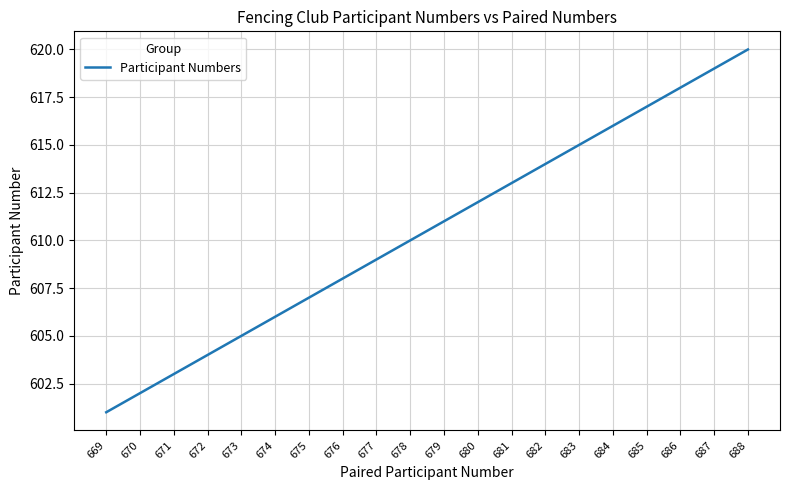

Count the number of data series in this chart.

1